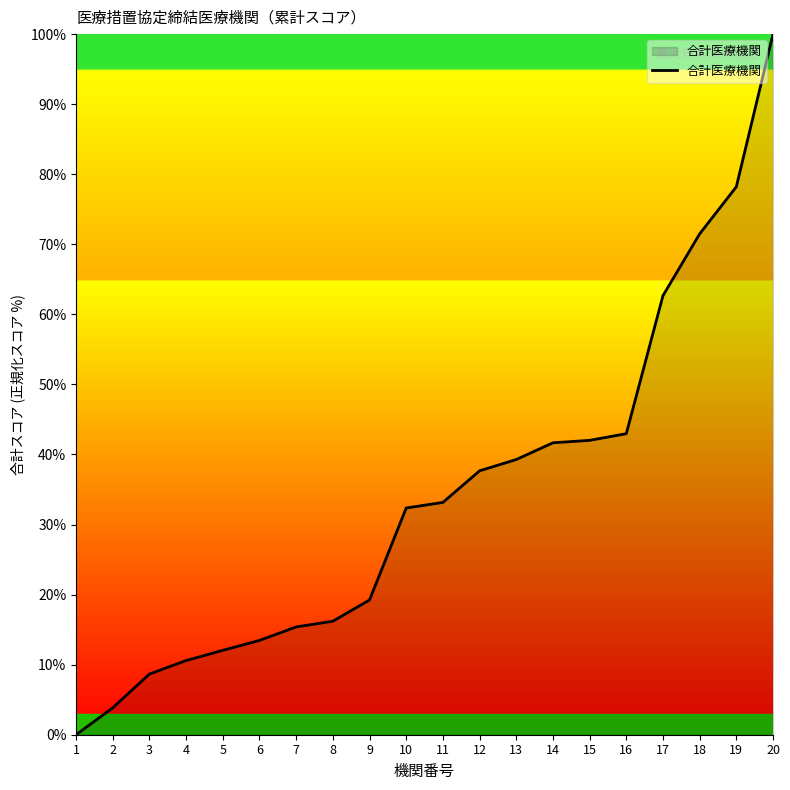

What is the change in value from 17 to 18?

+8.8